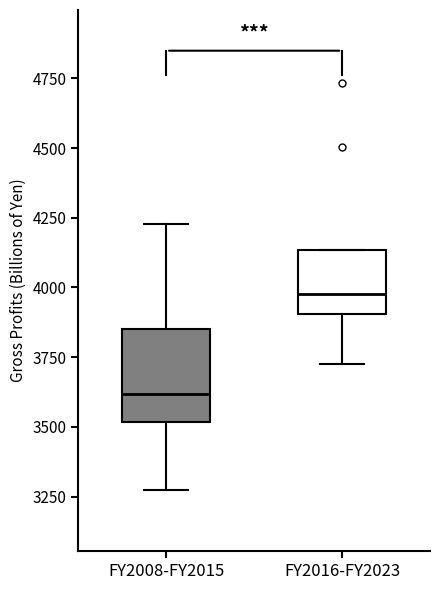

Reading left to right, transcribe this box plot: for each box, give where its median line is, the range the box spans, and where its two whiskers end, as read against the y-axis. The values are not printed on the chart, so give them approximately, as read against the axis.

FY2008-FY2015: median 3600, box 3500 to 3850, whiskers 3250 to 4250
FY2016-FY2023: median 4000, box 3900 to 4150, whiskers 3750 to 4150